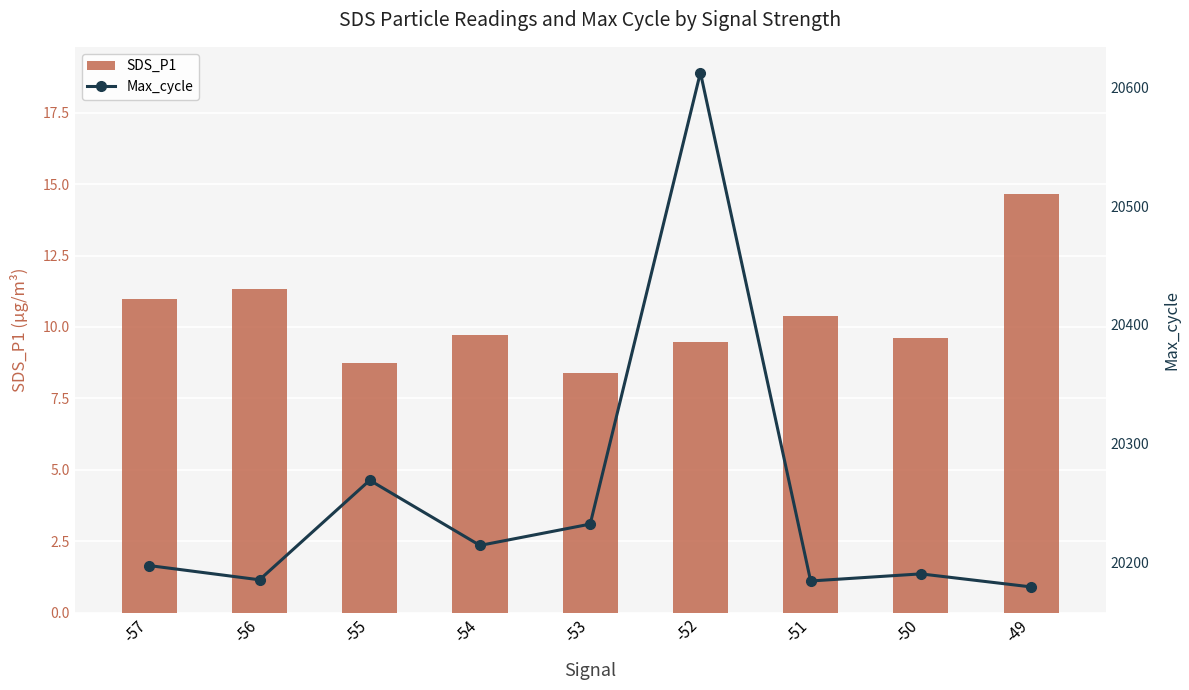

Rank the categories by SDS_P1 value from lowest to highest.

-53, -55, -52, -50, -54, -51, -57, -56, -49